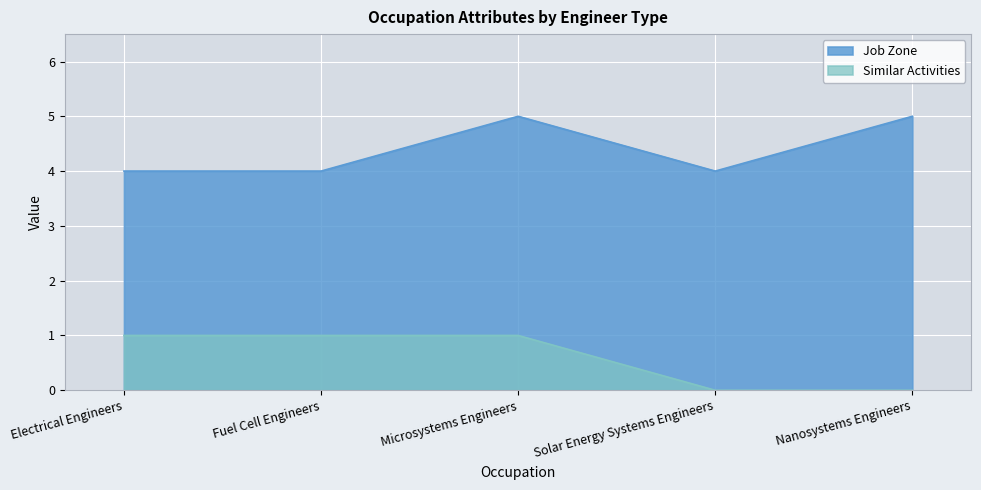

Is it true that Job Zone equals 5 at Microsystems Engineers?

True